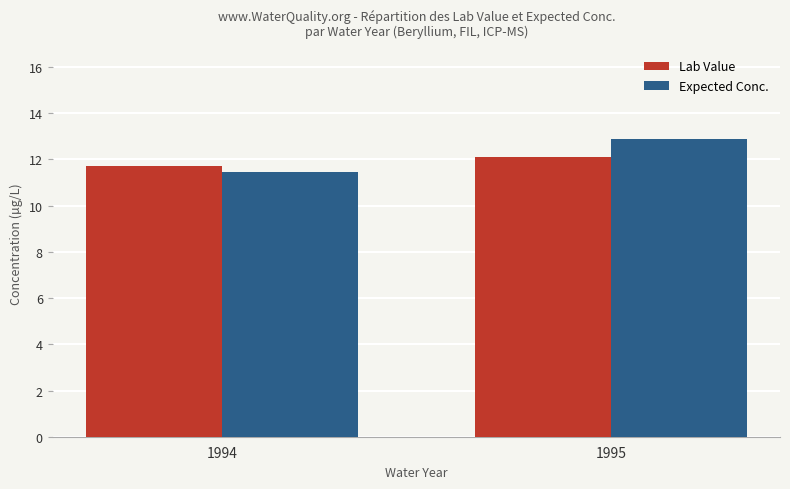

How many groups of bars are there?

2